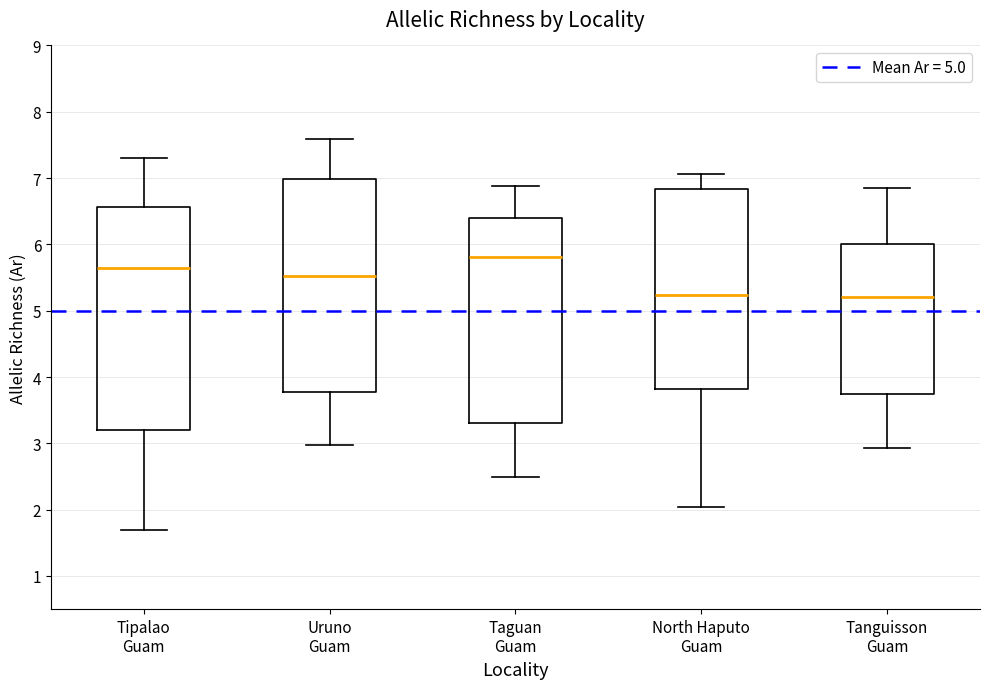

Reading left to right, transcribe this box plot: for each box, give where its median line is, the range the box spans, and where its two whiskers end, as read against the y-axis. The values are not printed on the chart, so give them approximately, as read against the axis.

Tipalao Guam: median 5.7, box 3.2 to 6.6, whiskers 1.7 to 7.3
Uruno Guam: median 5.5, box 3.8 to 7.0, whiskers 3.0 to 7.6
Taguan Guam: median 5.8, box 3.3 to 6.4, whiskers 2.5 to 6.9
North Haputo Guam: median 5.2, box 3.8 to 6.8, whiskers 2.0 to 7.1
Tanguisson Guam: median 5.2, box 3.7 to 6.0, whiskers 2.9 to 6.8